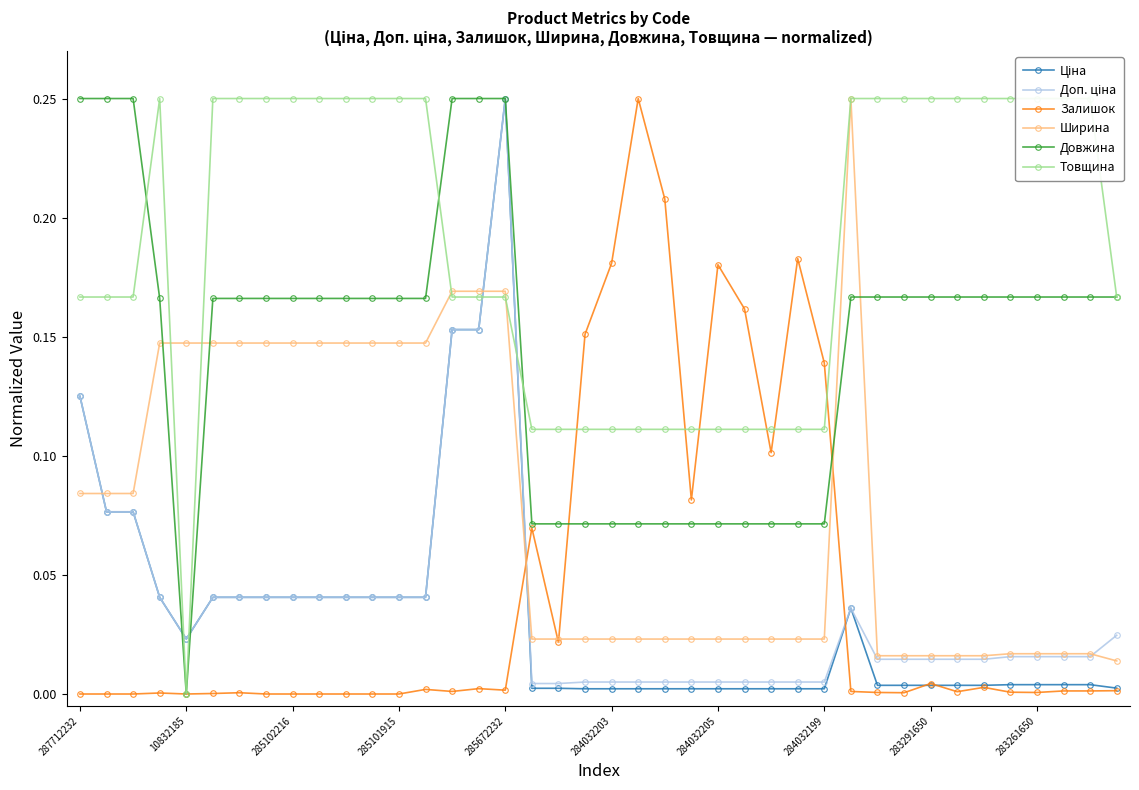

What is the difference between the highest and lowest values at 10?

0.2